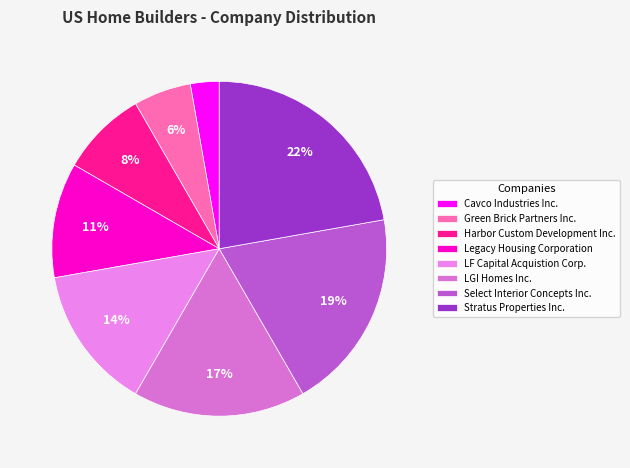

Rank the categories by value from highest to lowest.

Stratus Properties Inc., Select Interior Concepts Inc., LGI Homes Inc., LF Capital Acquistion Corp., Legacy Housing Corporation, Harbor Custom Development Inc., Green Brick Partners Inc., Cavco Industries Inc.